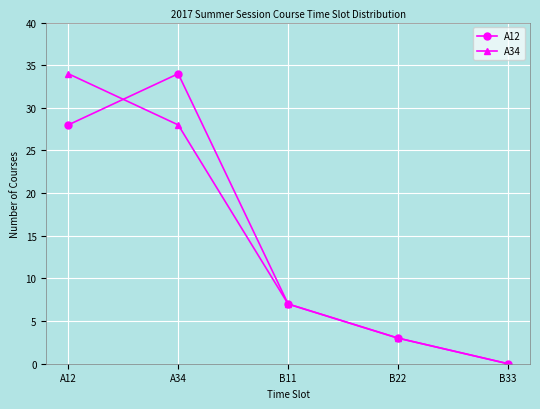

Reading right to left, transcribe all the data shown in this chart.

A12: B33=0	B22=3	B11=7	A34=34	A12=28
A34: B33=0	B22=3	B11=7	A34=28	A12=34